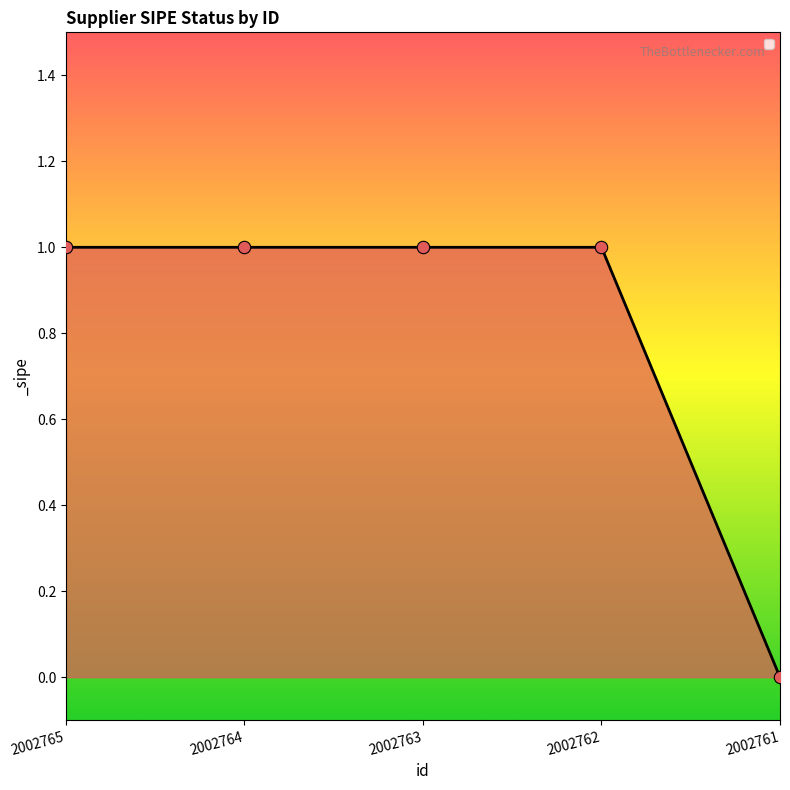

What is the ratio of the value at 2002763 to the value at 2002764?

1.0